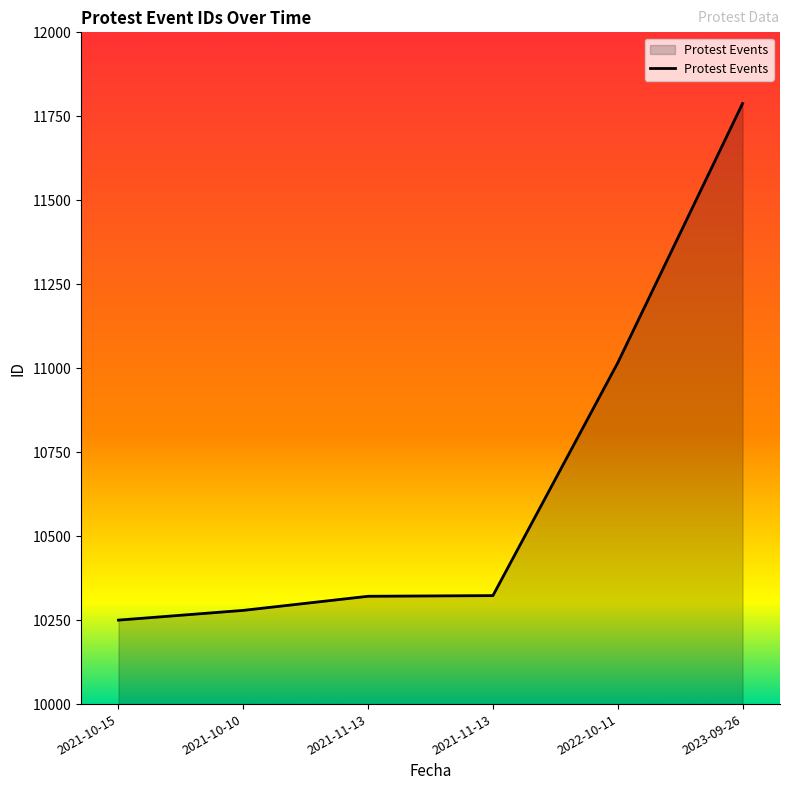

List the labels in order of value, smallest first.

2021-10-15, 2021-10-10, 2021-11-13, 2021-11-13, 2022-10-11, 2023-09-26